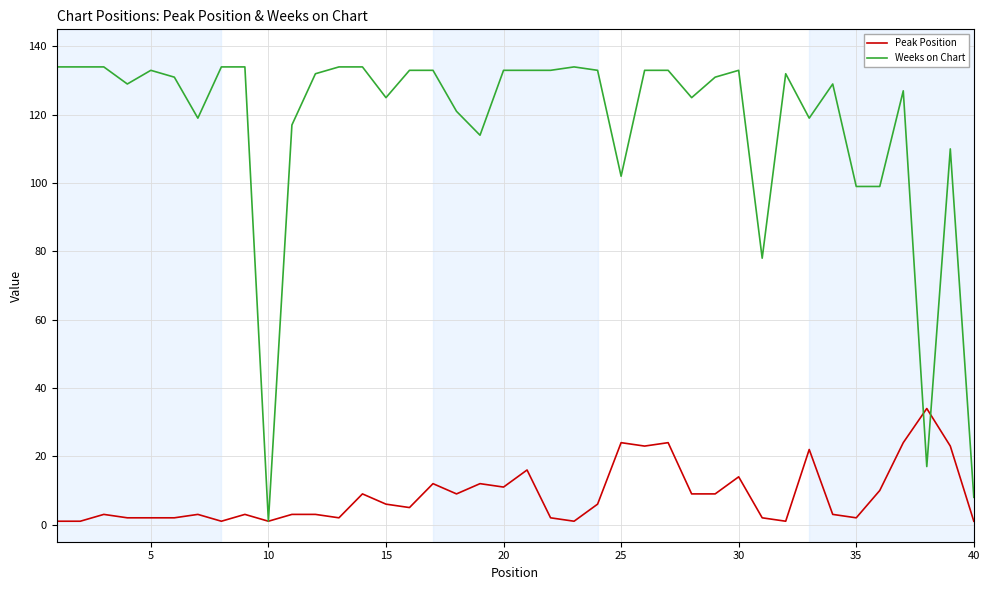

What is the maximum value shown in the chart?

134